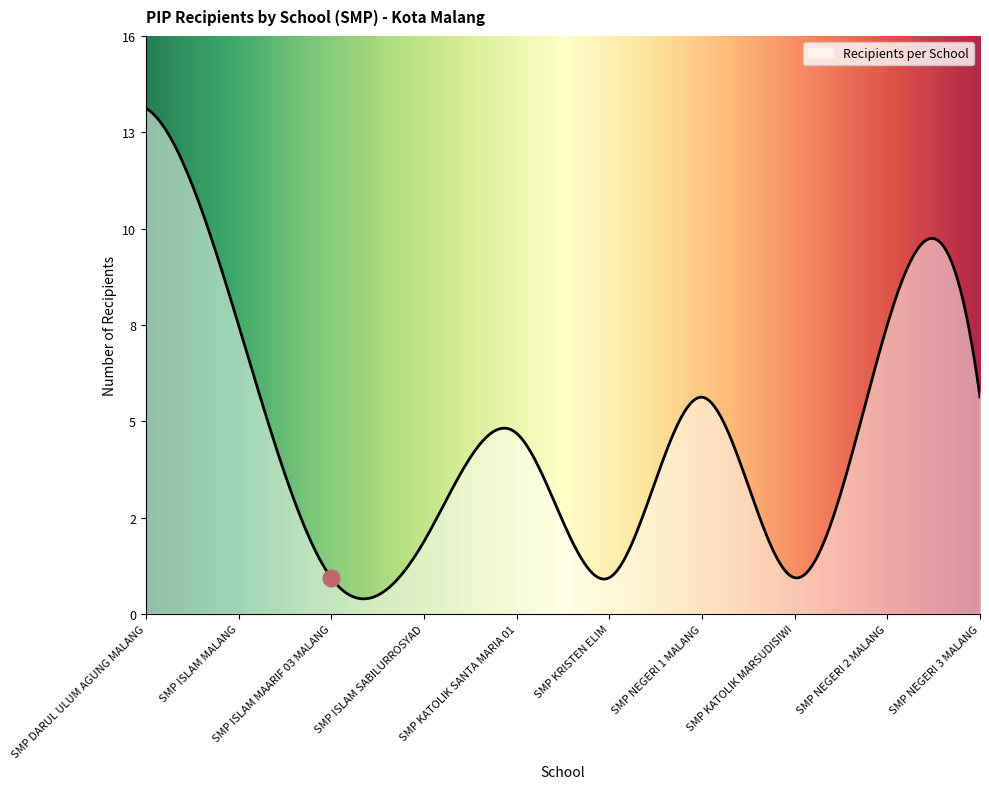

What is the difference between the maximum and minimum values?

13